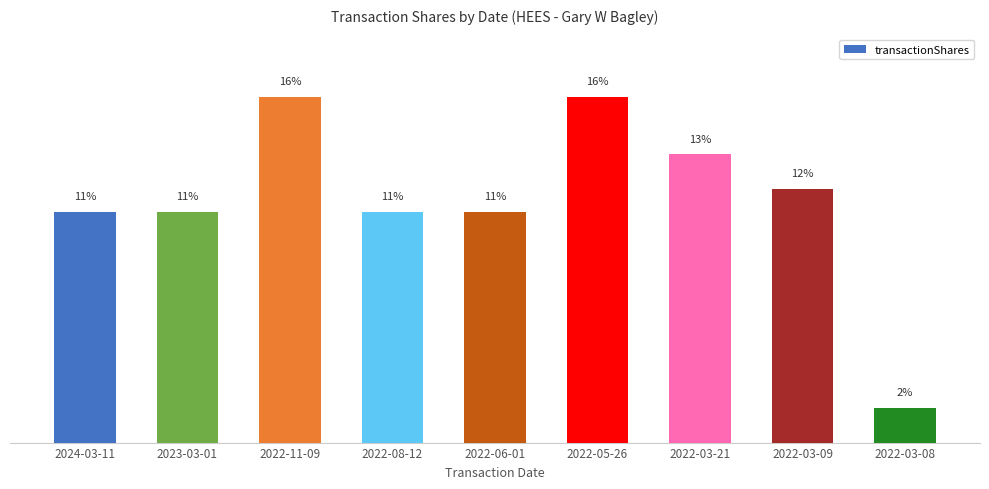

Reading right to left, what are all the values shown in this chart?

2022-03-08=1493	2022-03-09=11007	2022-03-21=12500	2022-05-26=15000	2022-06-01=10000	2022-08-12=10000	2022-11-09=15000	2023-03-01=10000	2024-03-11=10000